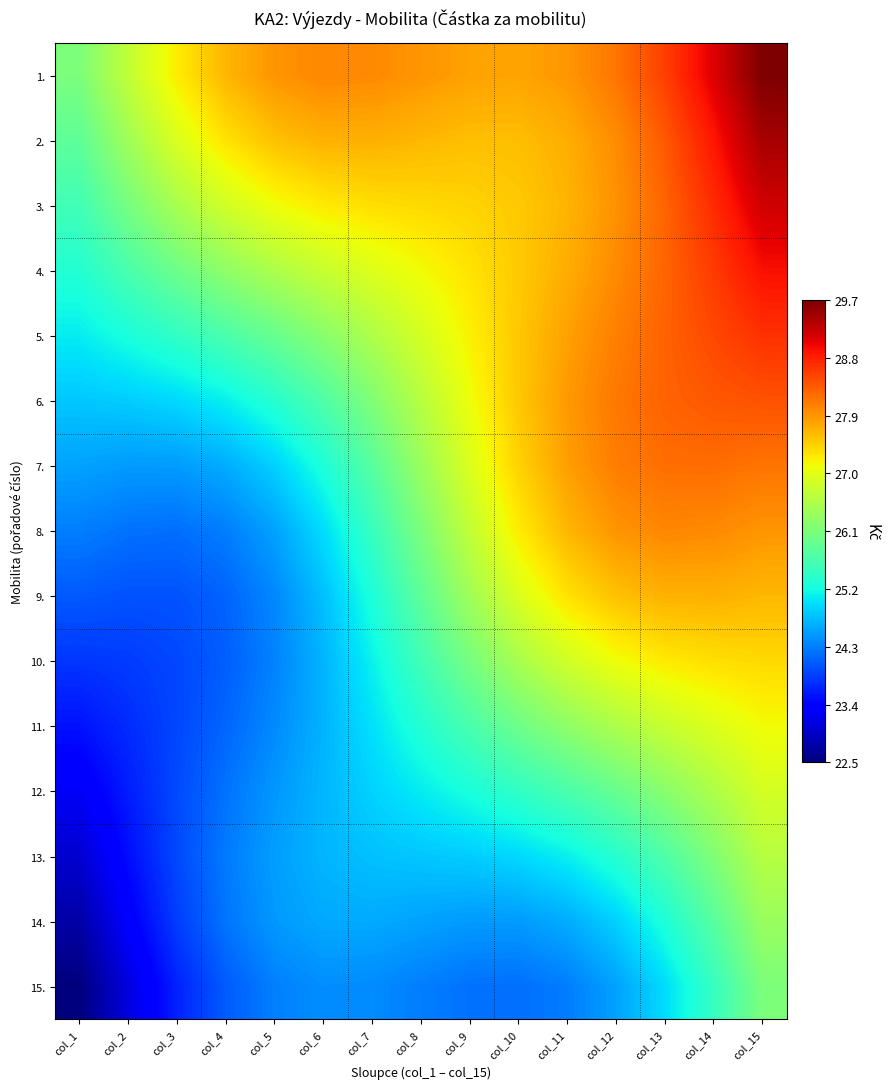

List the series in order of their peak value, lowest first.

15., 14., 13., 12., 11., 10., 9., 8., 7., 6., 5., 4., 3., 2., 1.